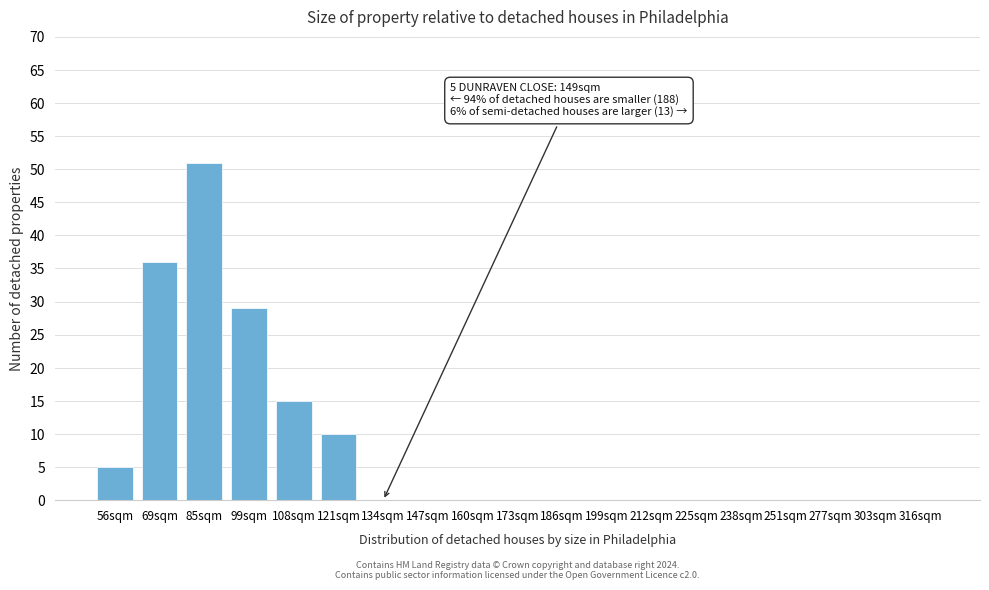

Reading left to right, transcribe all the data shown in this chart.

56sqm=5	69sqm=36	85sqm=51	99sqm=29	108sqm=15	121sqm=10	134sqm=0	147sqm=0	160sqm=0	173sqm=0	186sqm=0	199sqm=0	212sqm=0	225sqm=0	238sqm=0	251sqm=0	277sqm=0	303sqm=0	316sqm=0